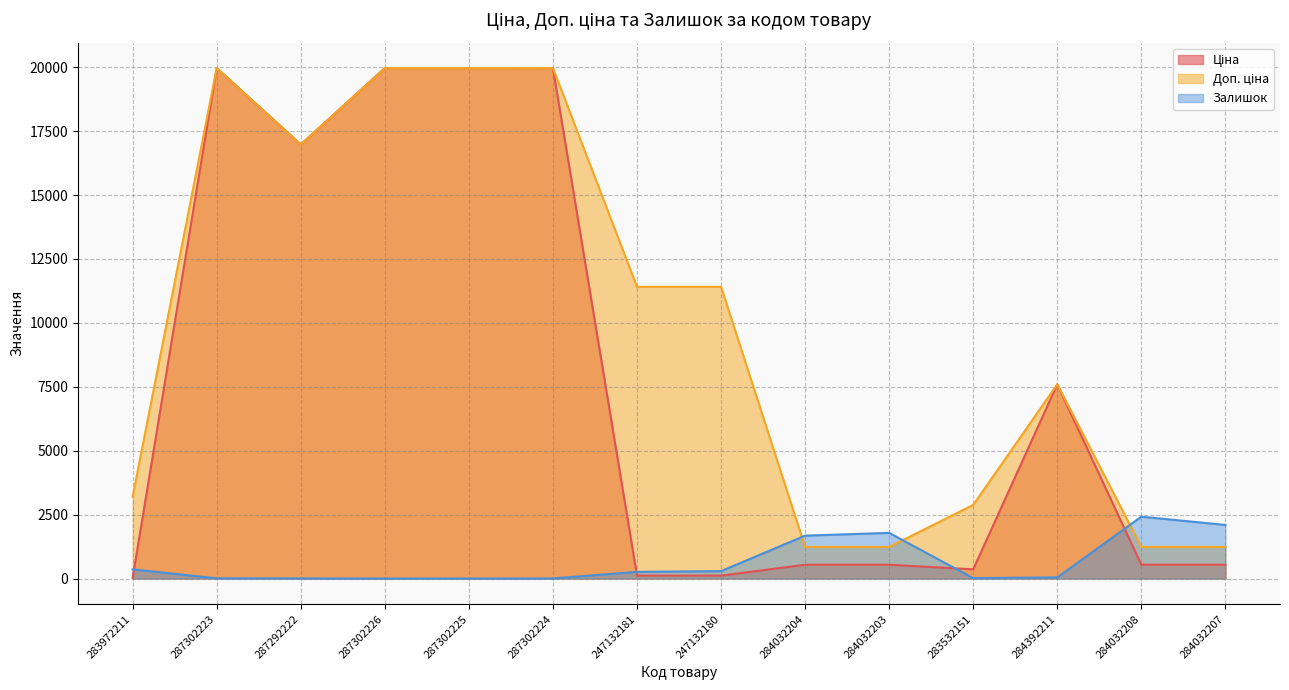

Rank the series at 284032208 from lowest to highest value.

Ціна, Доп. ціна, Залишок